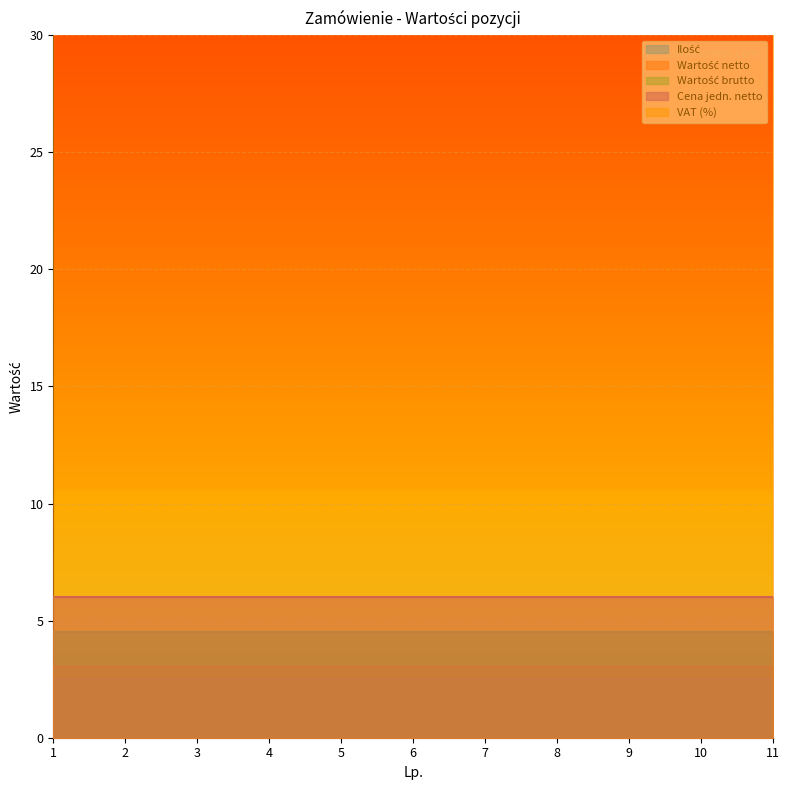

Reading left to right, list all the values displayed in this chart.

Ilość: 1	1	1	1	1	1	1	1	1	1	1
Wartość netto: 0	0	0	0	0	0	0	0	0	0	0
Wartość brutto: 0	0	0	0	0	0	0	0	0	0	0
Cena jedn. netto: 0	0	0	0	0	0	0	0	0	0	0
VAT (%): 23	23	23	23	23	23	23	23	23	23	23